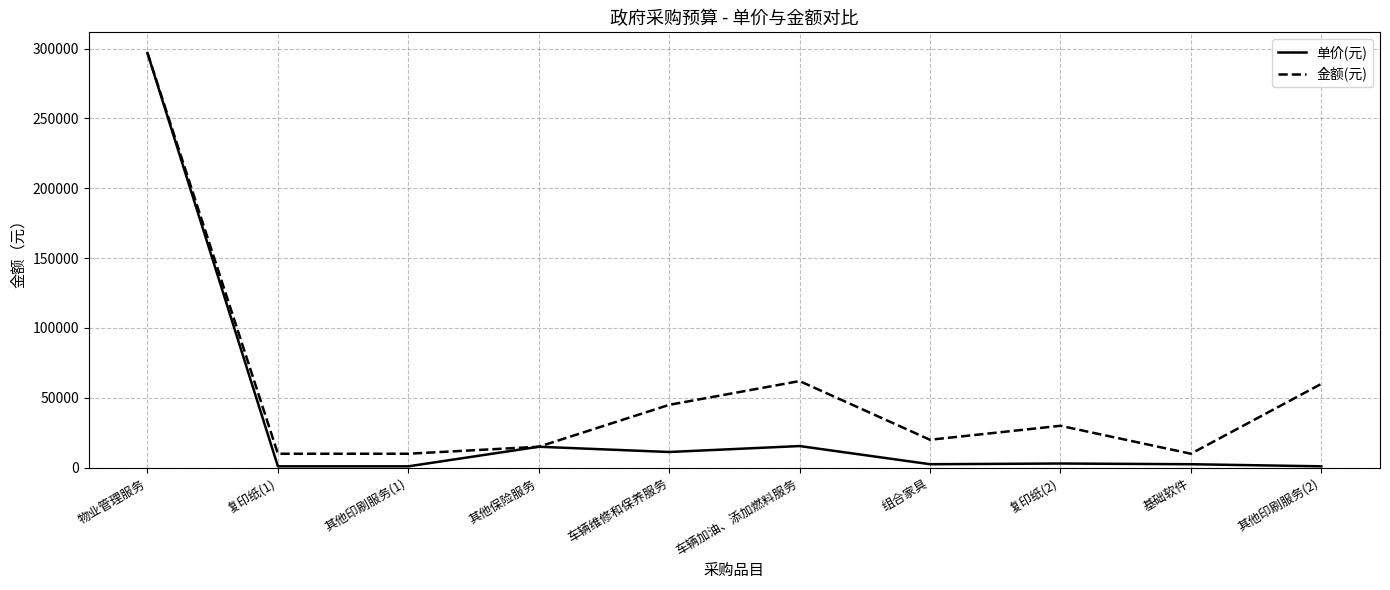

What is the sum of all 金额(元) values?

558800